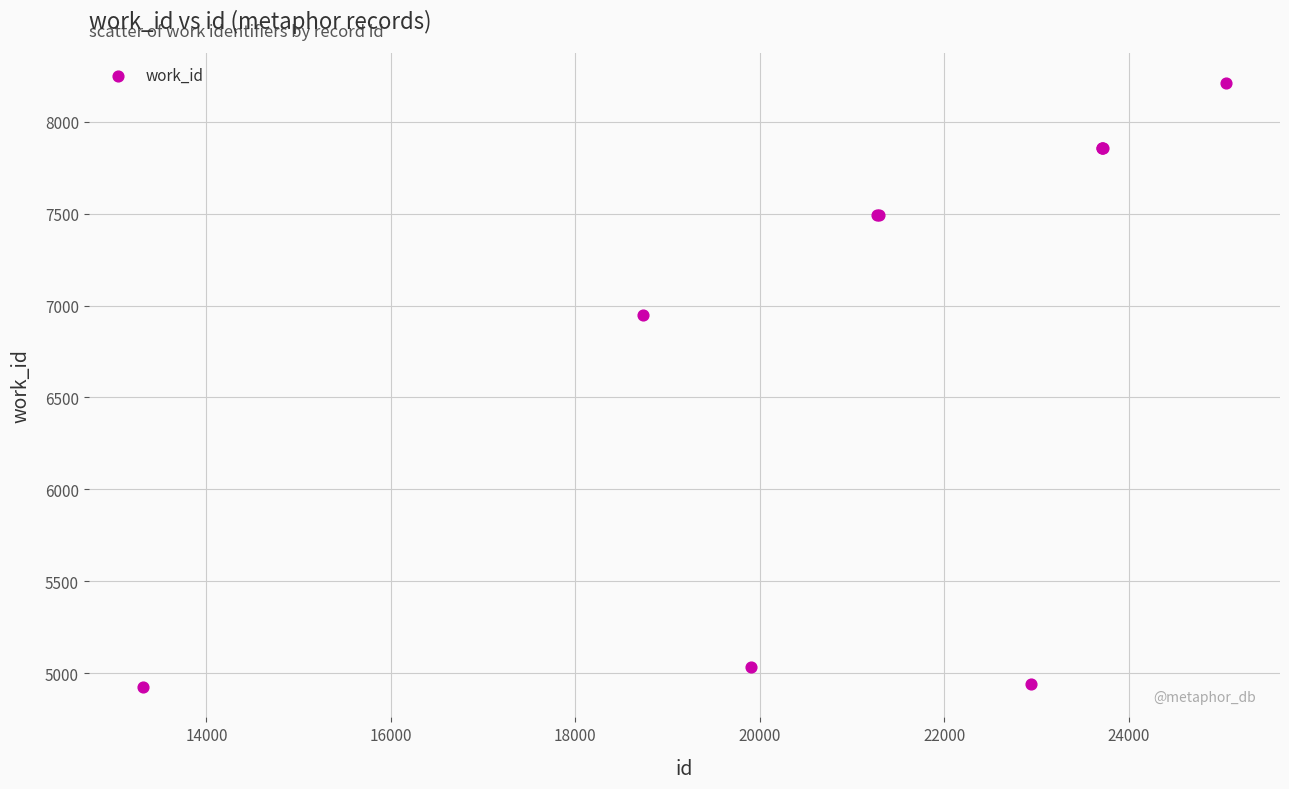

What Y value in the scatter plot is closest to 6566?

6950